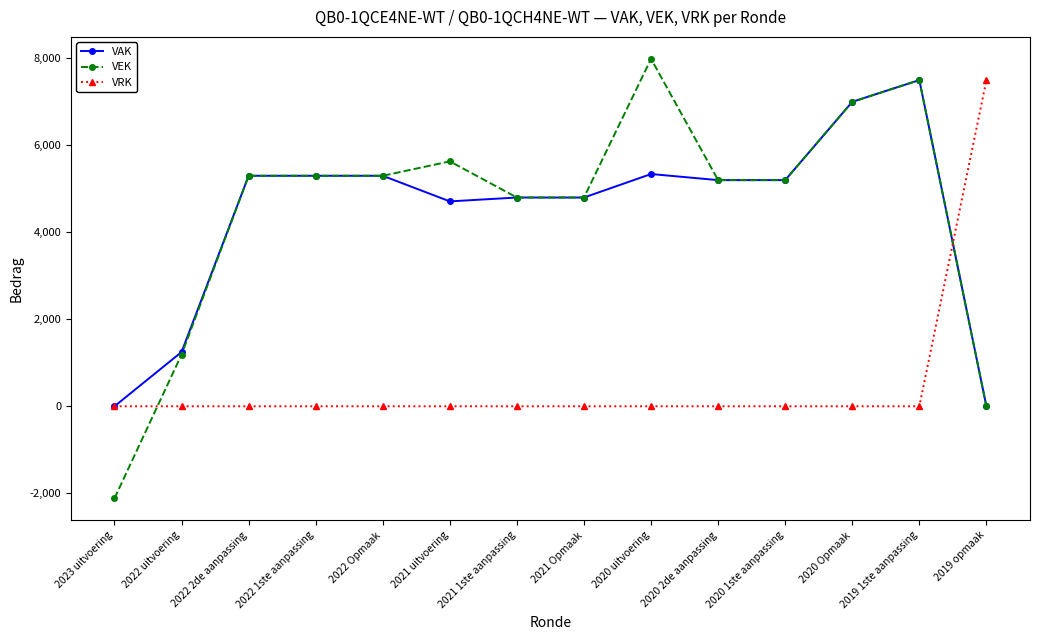

What is the label of the 6th point from the right?

2020 uitvoering